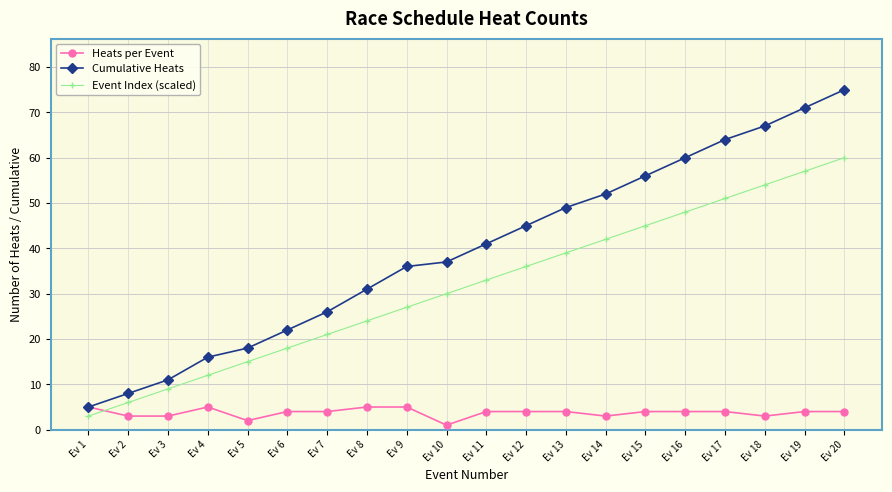

True or false: Event Index (scaled) has more than 0 interior local peaks.

False